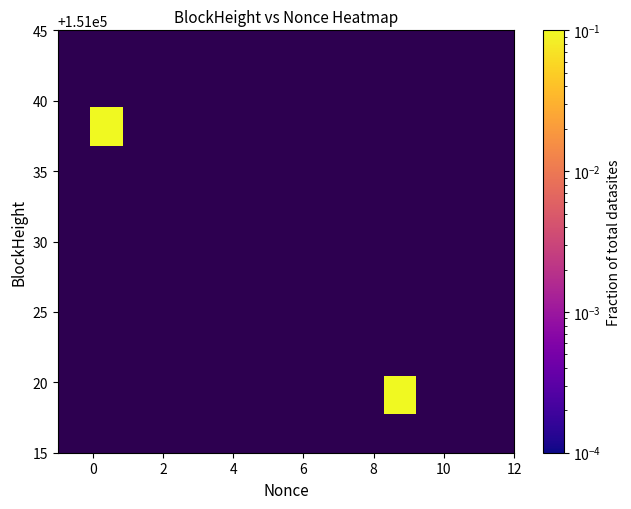

At how many categories does at least one series exceed 0?

2